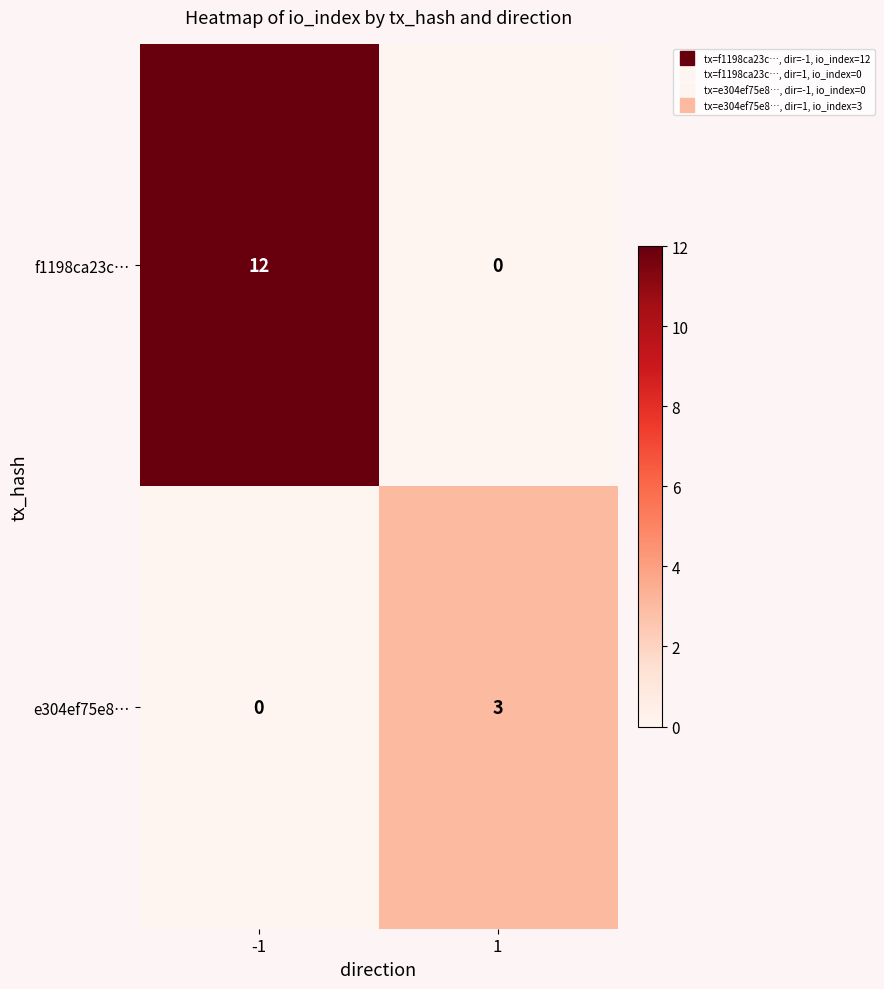

The f1198ca23c… series shows 3 at -1. True or false?

False